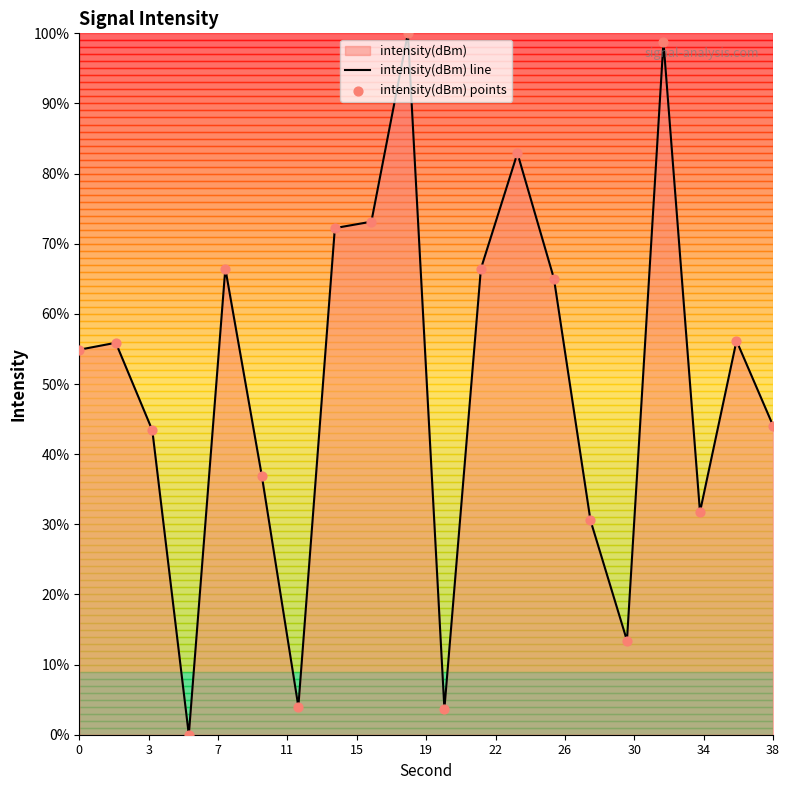

At how many categories does at least one series exceed 5?

17